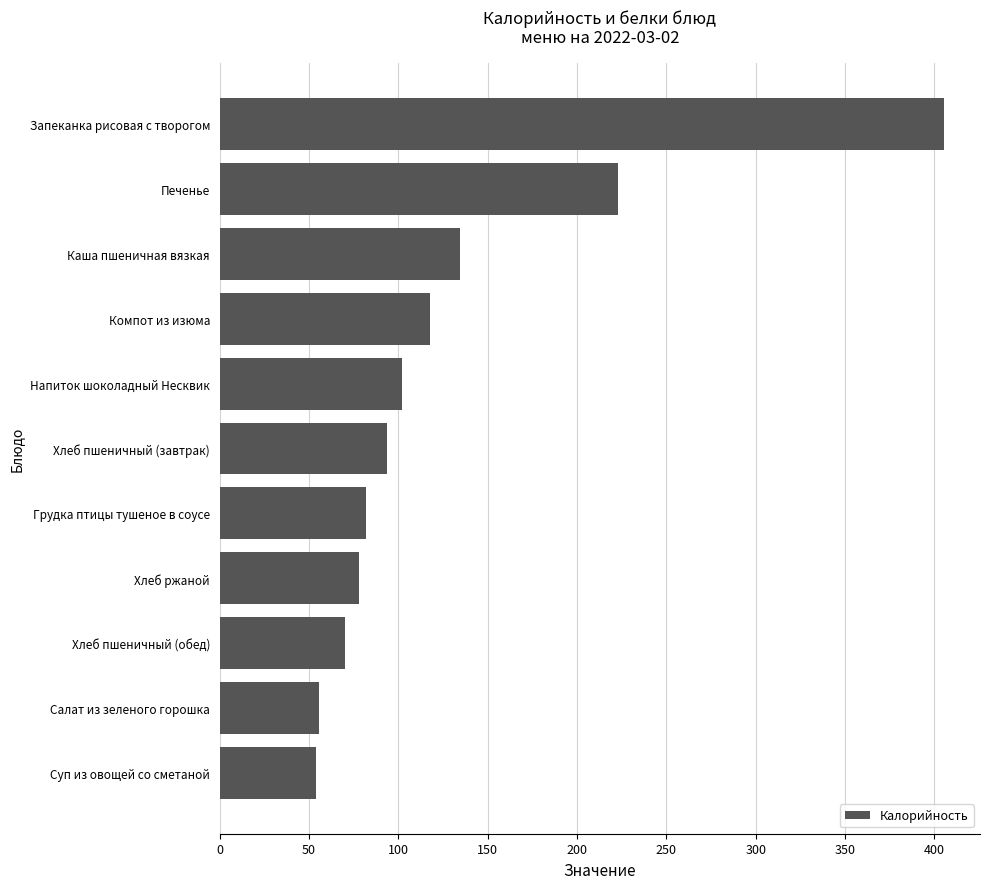

Where is the data nearest to the value 229?

Печенье